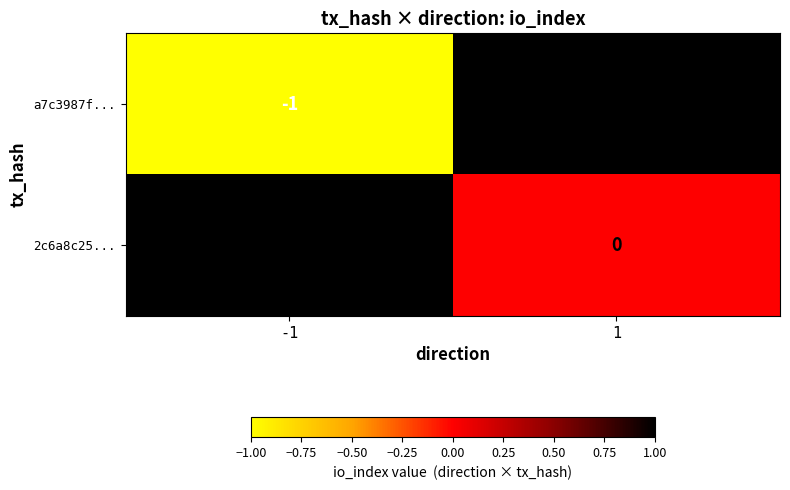

True or false: 2c6a8c25... has a value of 2 at -1.

False